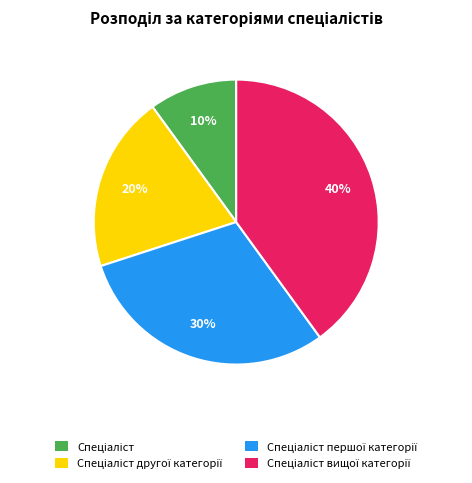

Is there a majority slice in this chart?

No